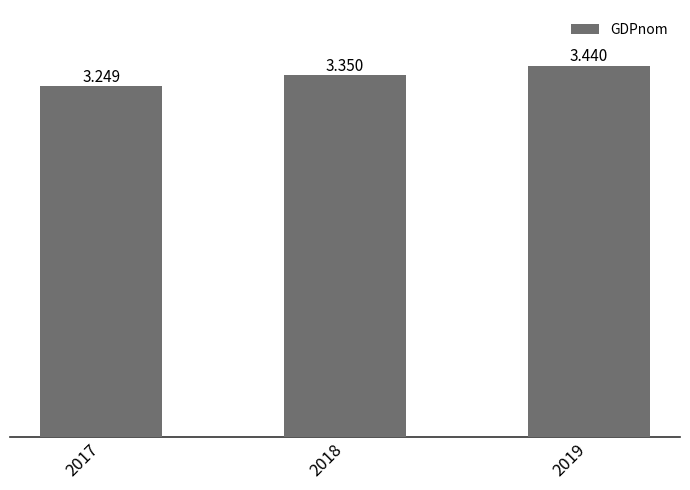

Which has a higher value, 2018 or 2019?

2019